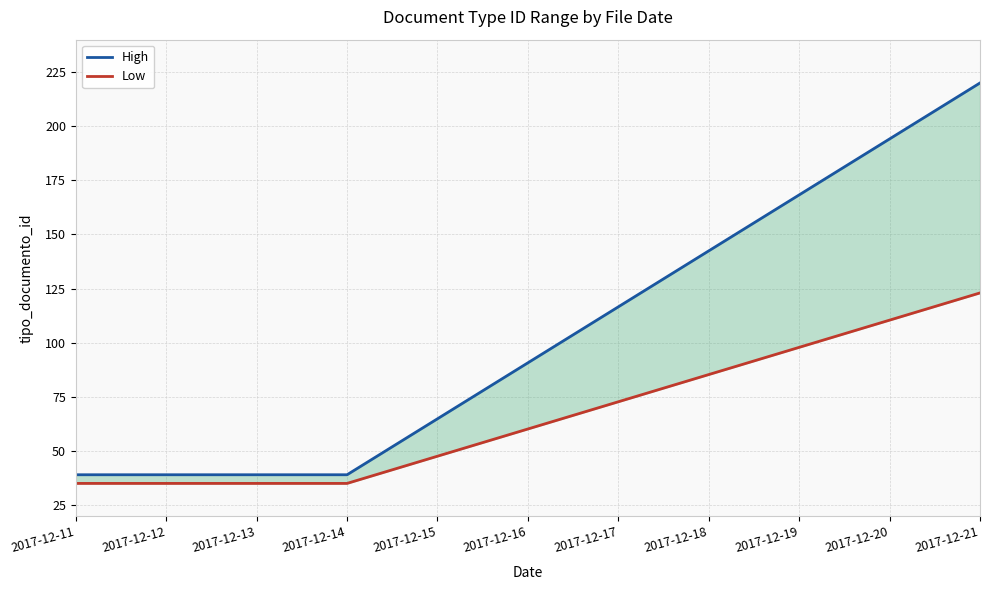

What are all the series names shown in the legend?

High, Low